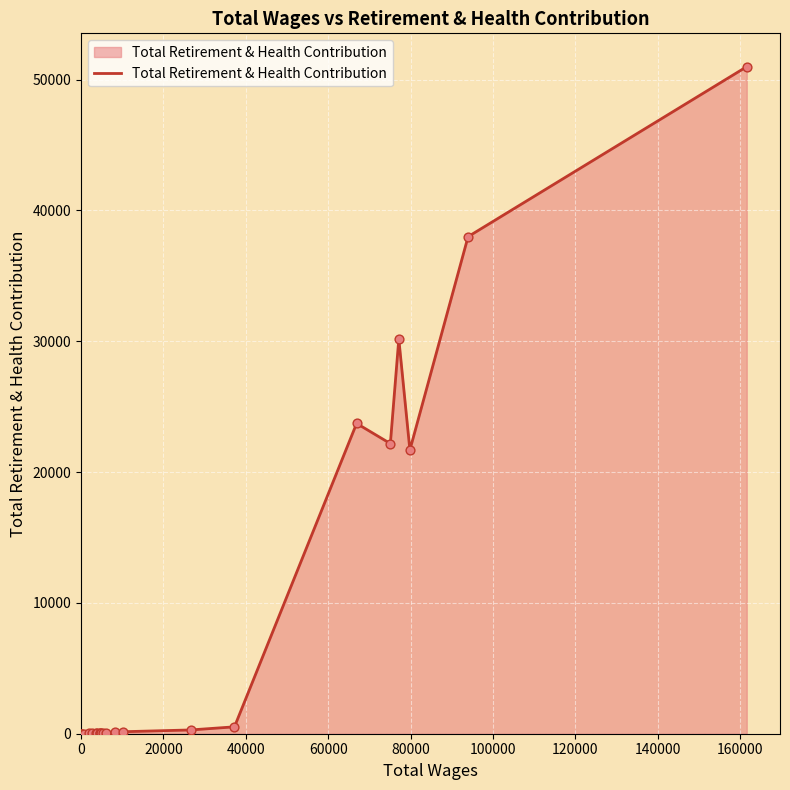

What is the maximum value shown in the chart?

50989